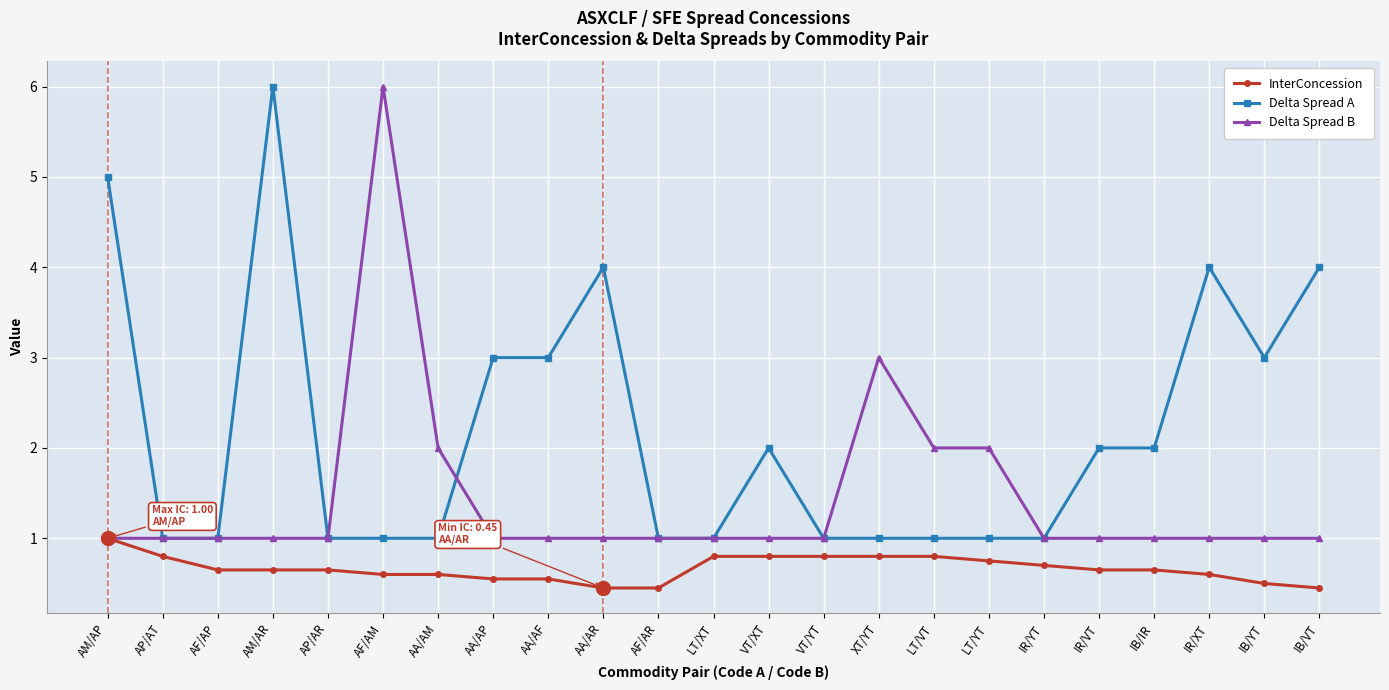

Rank the series at LT/VT from lowest to highest value.

InterConcession, Delta Spread A, Delta Spread B